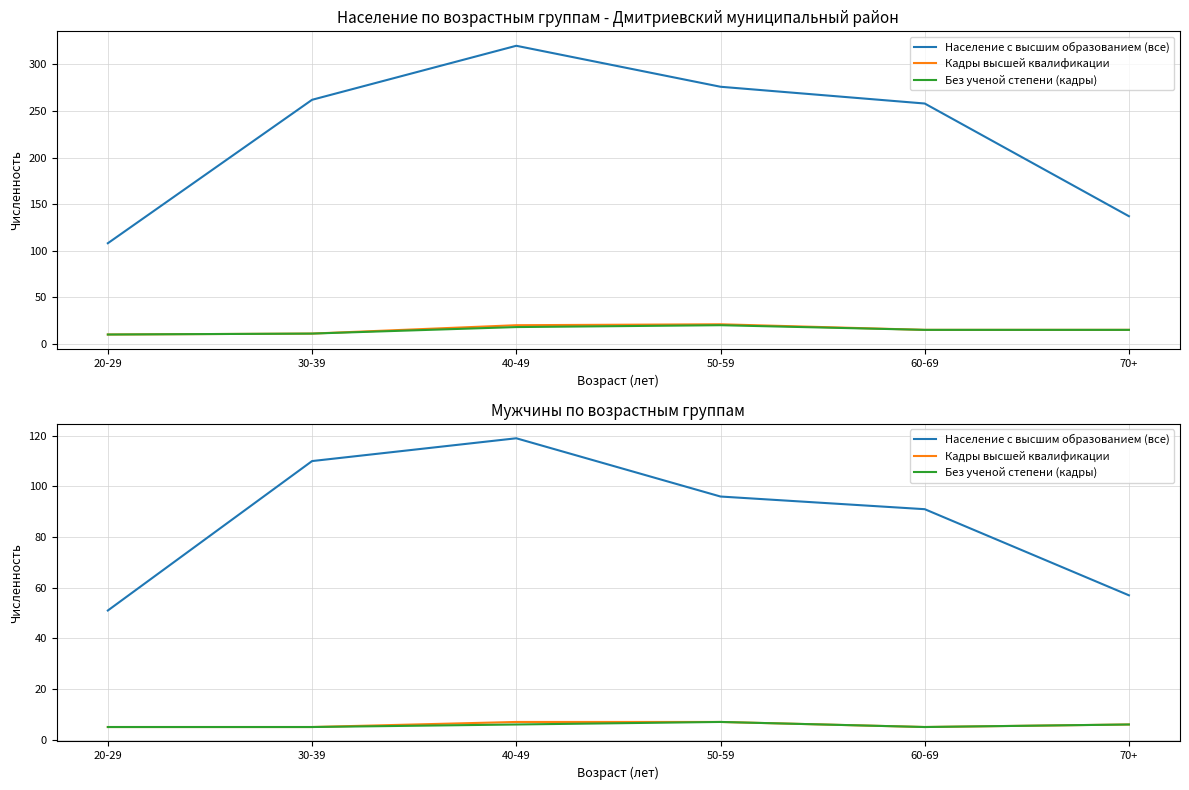

Is it true that Без ученой степени (кадры) equals 2 at 30-39?

False